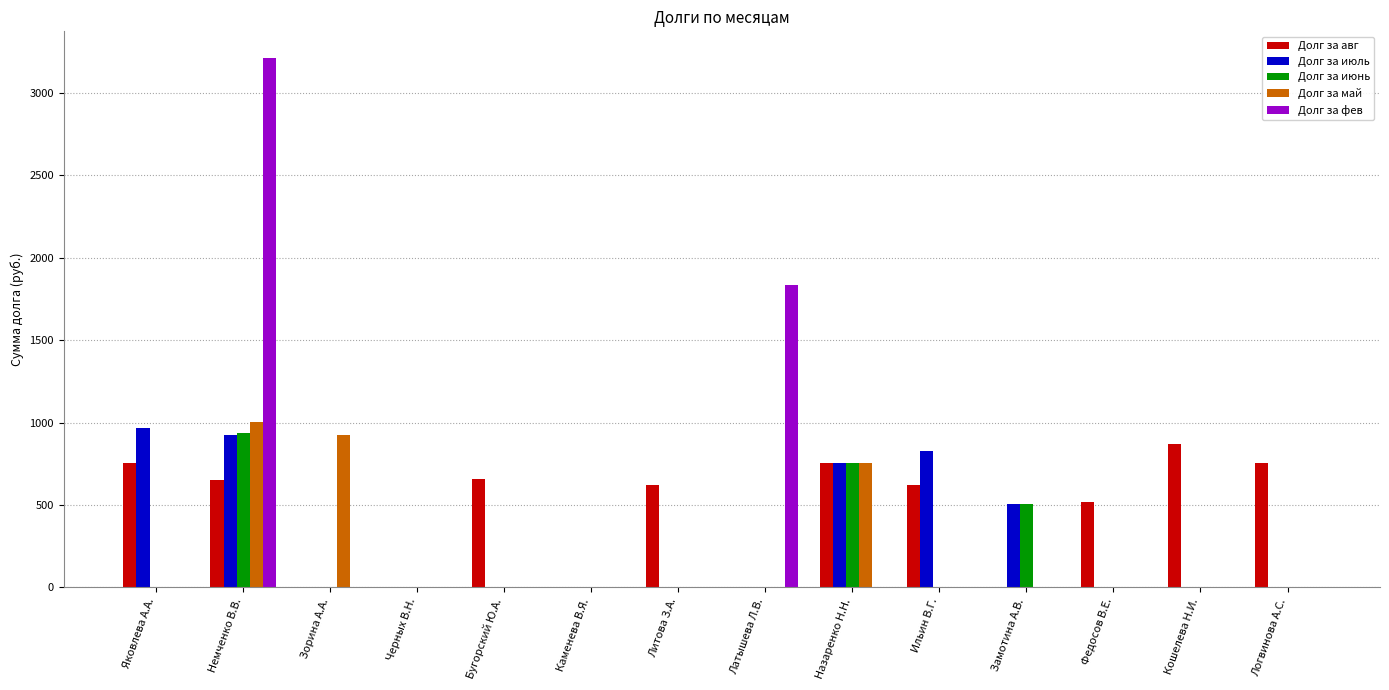

What are all the series names shown in the legend?

Долг за авг, Долг за июль, Долг за июнь, Долг за май, Долг за фев